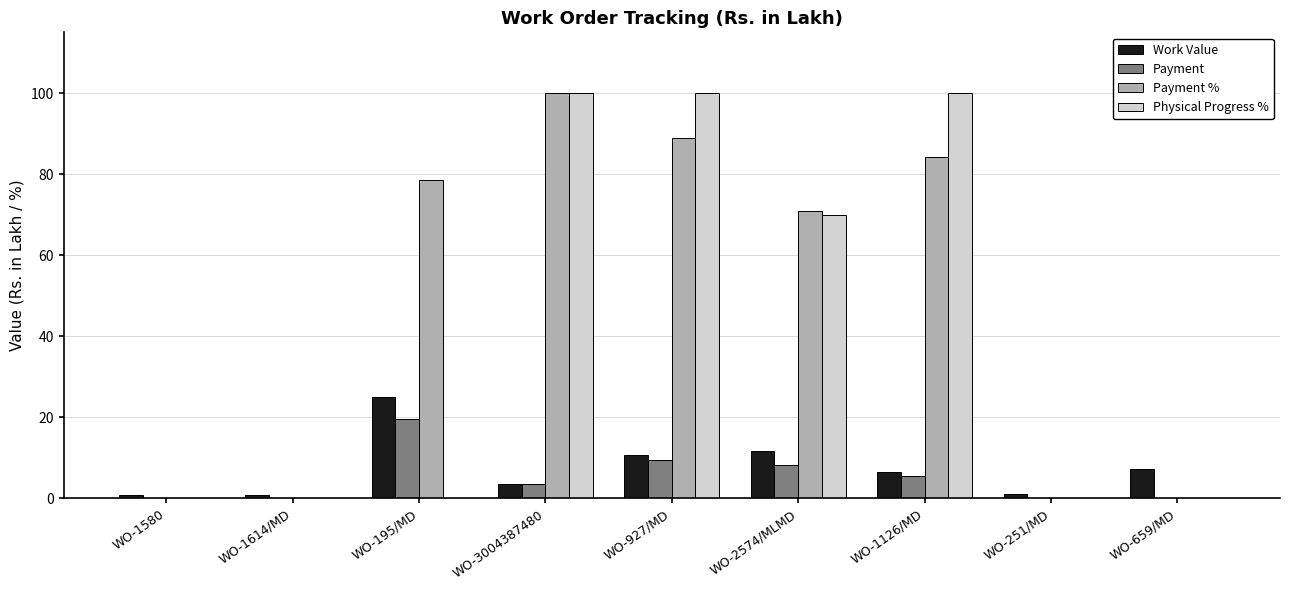

True or false: Work Value has a value of 25.0 at WO-195/MD.

True